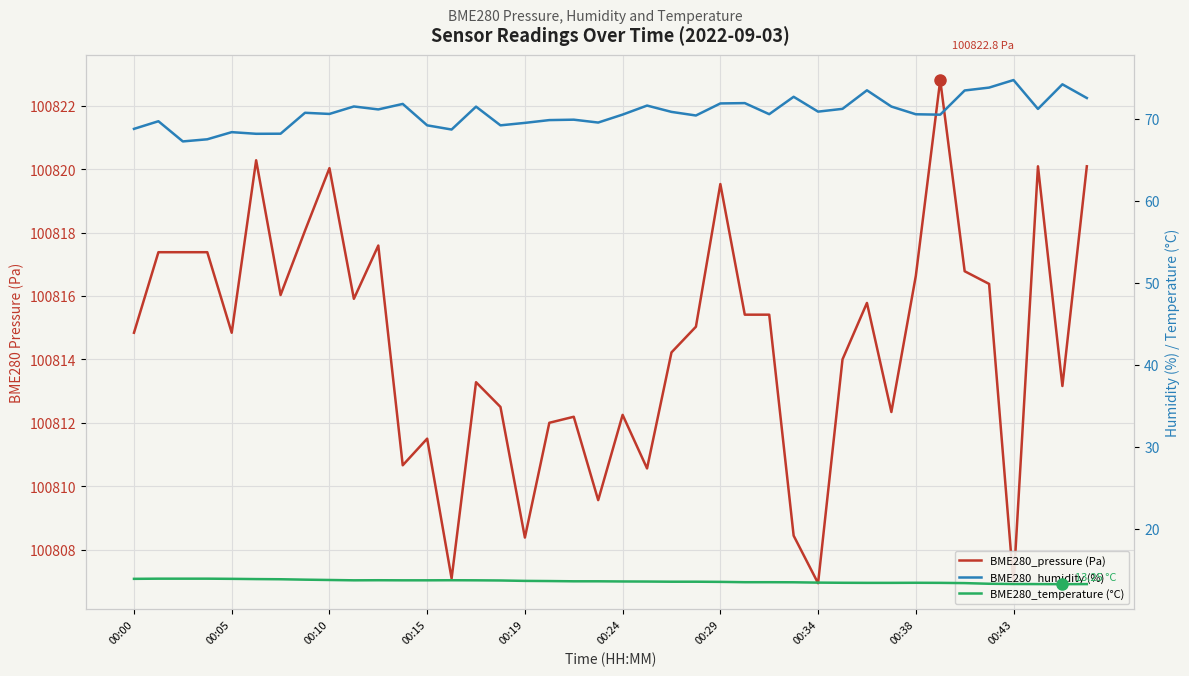

Which series has the largest total across all categories?

BME280_pressure (Pa)